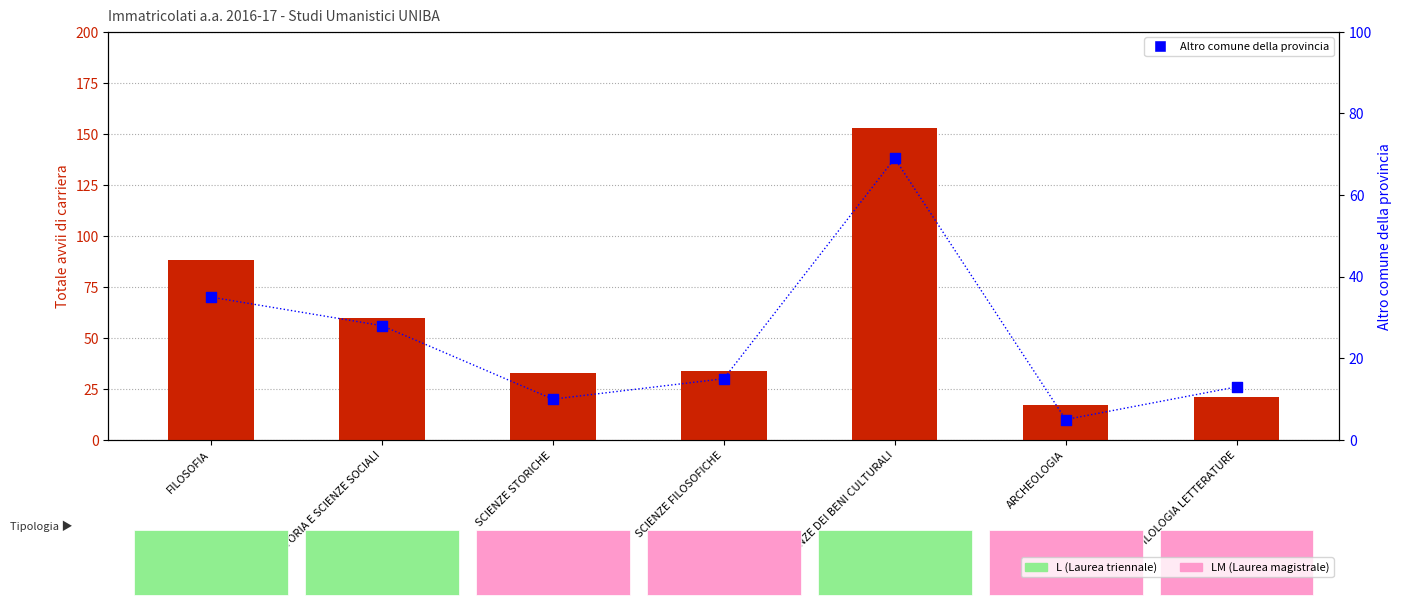

Which series has the largest total across all categories?

Totale avvii di carriera